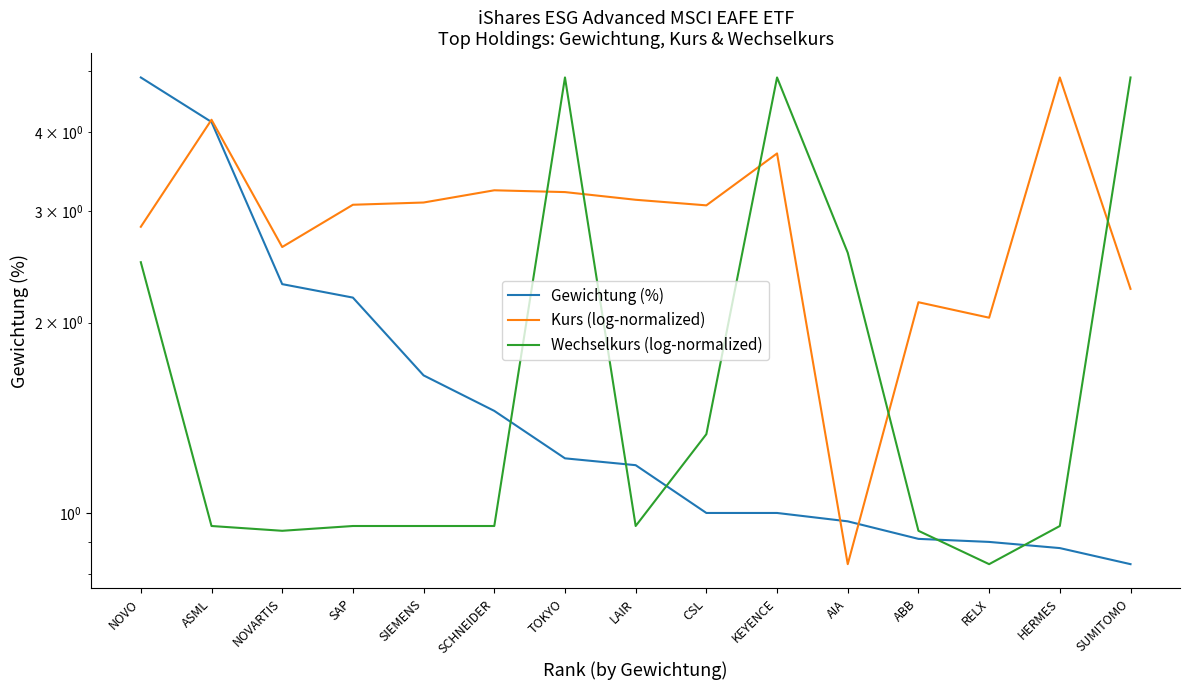

Reading left to right, transcribe all the data shown in this chart.

Gewichtung (%): NOVO=4.9	ASML=4.2	NOVARTIS=2.3	SAP=2.2	SIEMENS=1.6	SCHNEIDER=1.4	TOKYO=1.2	LAIR=1.2	CSL=1.0	KEYENCE=1.0	AIA=1.0	ABB=0.9	RELX=0.9	HERMES=0.9	SUMITOMO=0.8
Kurs (log-normalized): NOVO=2.8	ASML=4.2	NOVARTIS=2.6	SAP=3.1	SIEMENS=3.1	SCHNEIDER=3.2	TOKYO=3.2	LAIR=3.1	CSL=3.1	KEYENCE=3.7	AIA=0.8	ABB=2.2	RELX=2.0	HERMES=4.9	SUMITOMO=2.3
Wechselkurs (log-normalized): NOVO=2.5	ASML=1.0	NOVARTIS=0.9	SAP=1.0	SIEMENS=1.0	SCHNEIDER=1.0	TOKYO=4.9	LAIR=1.0	CSL=1.3	KEYENCE=4.9	AIA=2.6	ABB=0.9	RELX=0.8	HERMES=1.0	SUMITOMO=4.9